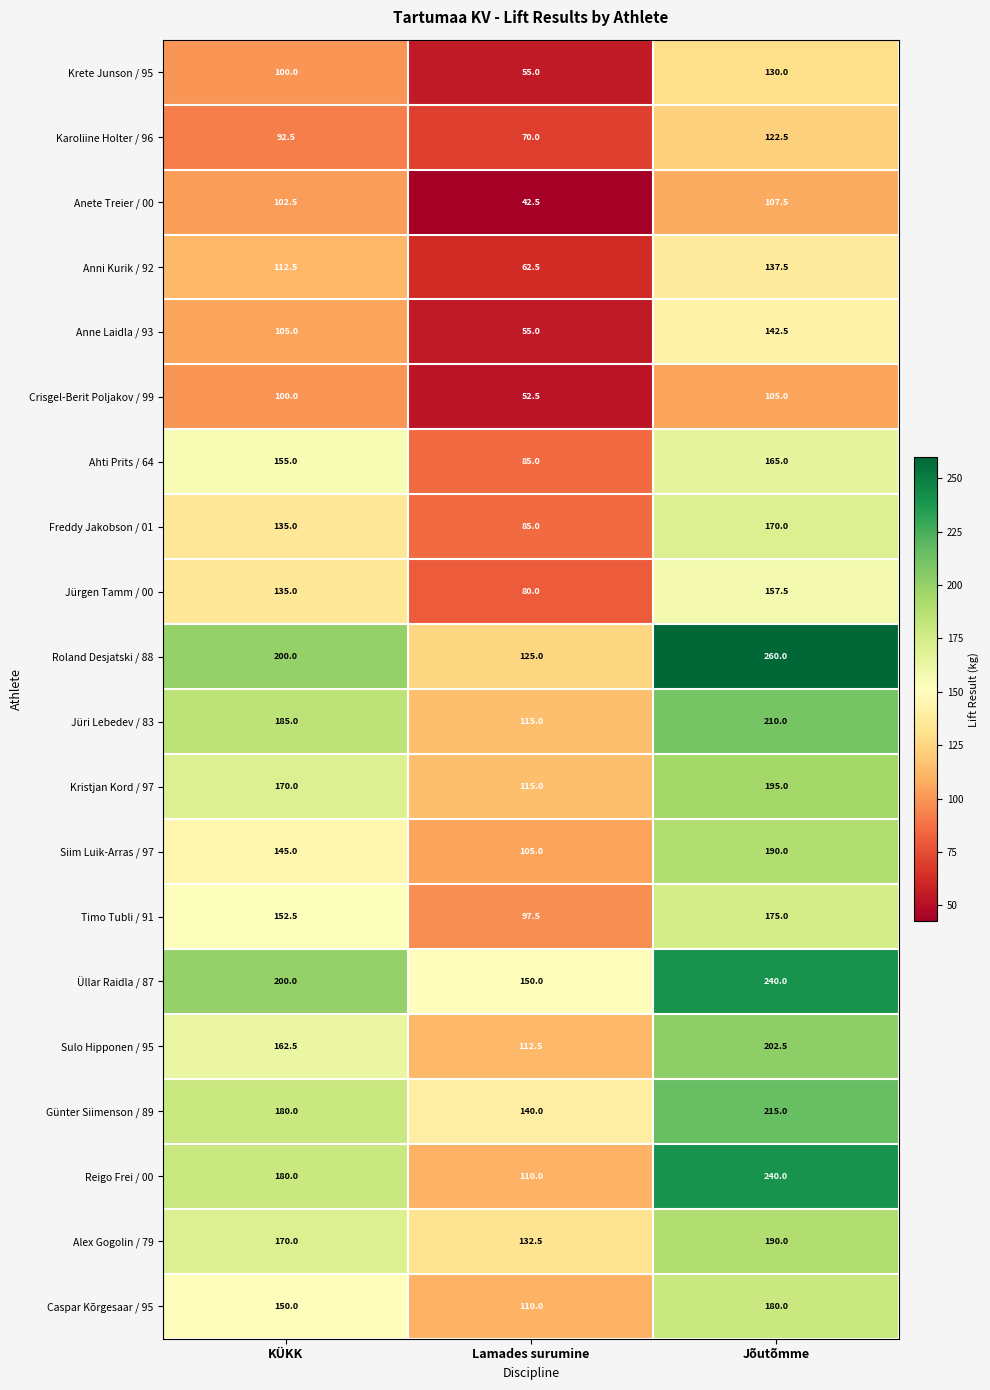

True or false: Günter Siimenson / 89 has a value of 215.0 at Jõutõmme.

True